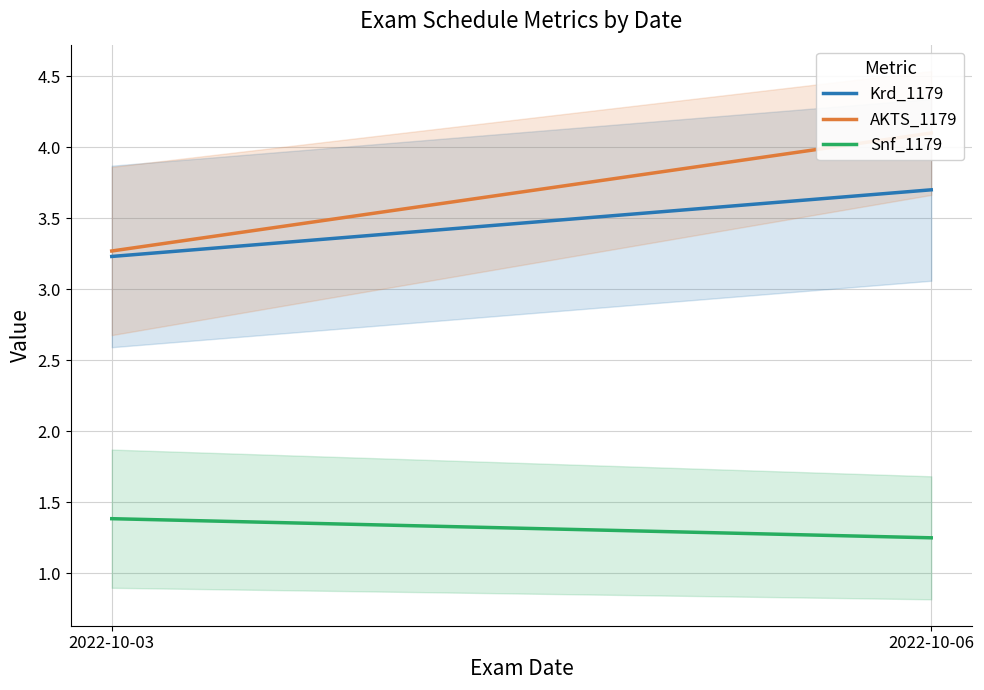

Which series has the largest range (max minus min)?

AKTS_1179